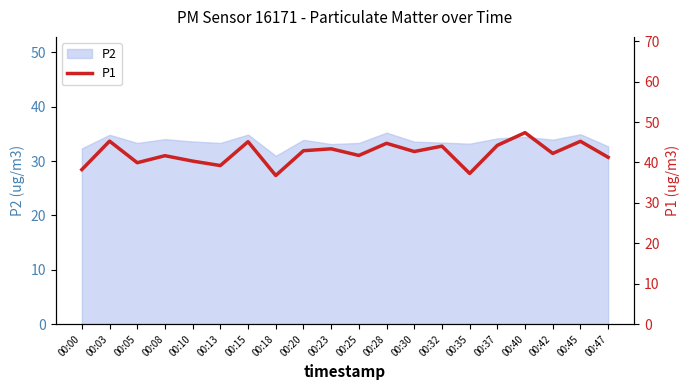

Reading left to right, extract all data points from this chart.

38.2	45.3	39.9	41.7	40.3	39.2	45.1	36.8	42.9	43.4	41.7	44.7	42.7	44.0	37.3	44.2	47.4	42.2	45.2	41.3